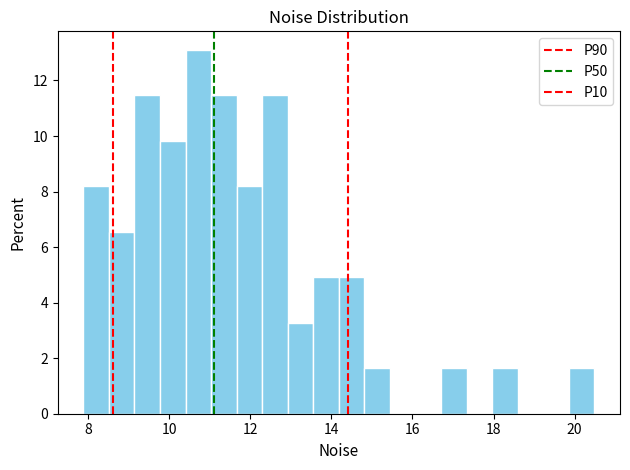

Read against the x-axis, roughly where is the centre of the tallest bar?

10.8